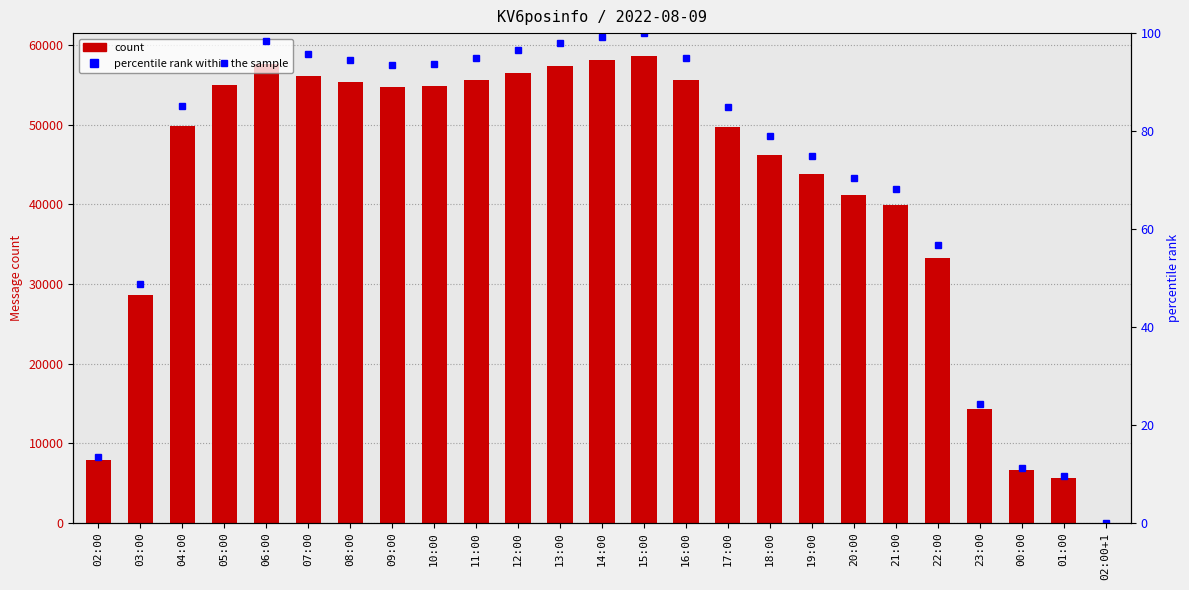

What is the label of the 16th bar from the right?

11:00